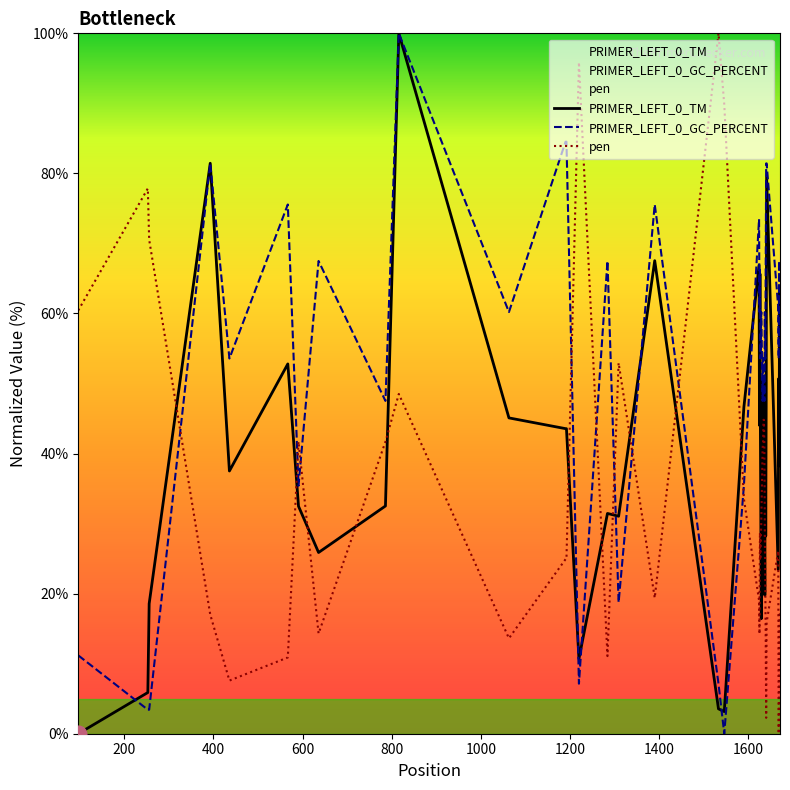

Which series has the widest spread of values?

PRIMER_LEFT_0_TM